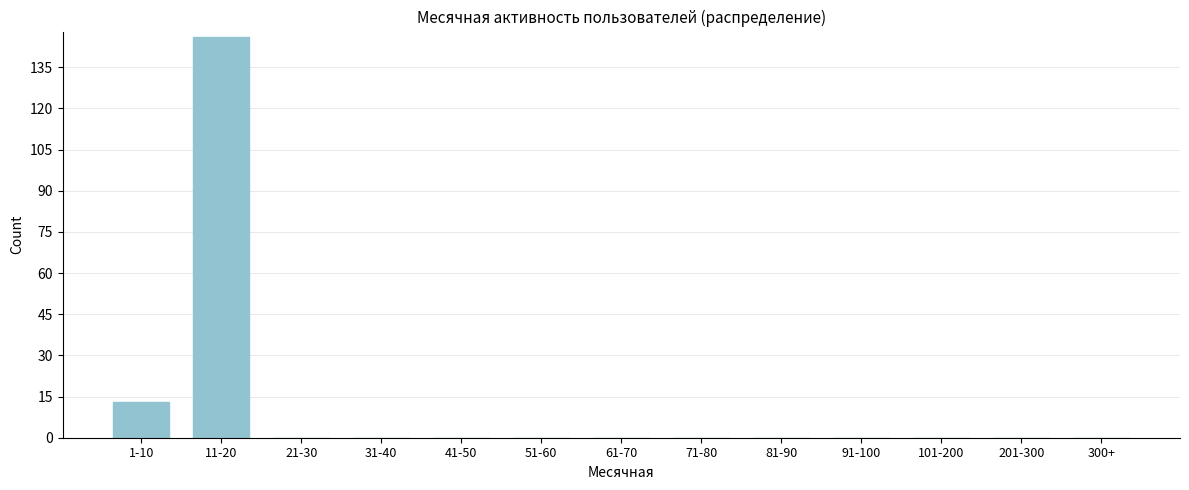

Reading left to right, extract all data points from this chart.

1-10=13	11-20=146	21-30=0	31-40=0	41-50=0	51-60=0	61-70=0	71-80=0	81-90=0	91-100=0	101-200=0	201-300=0	300+=0